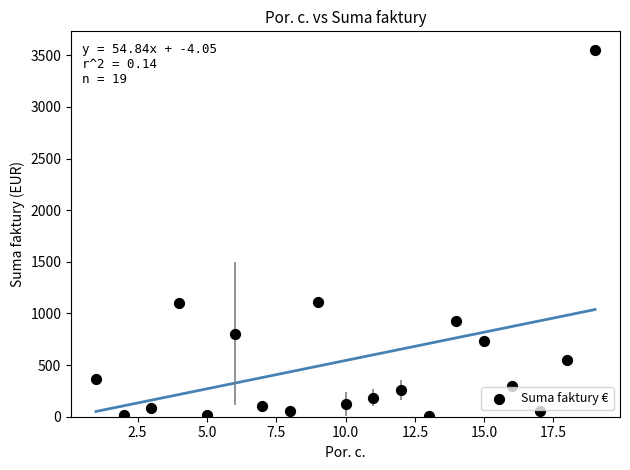

What is the range of Y values (max minus min)?

3544.1